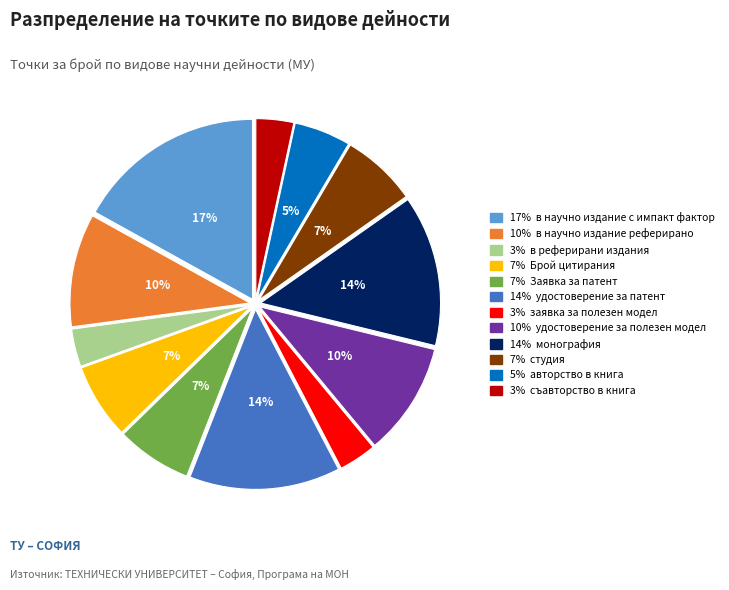

Is there any slice that represents more than half of the pie?

No